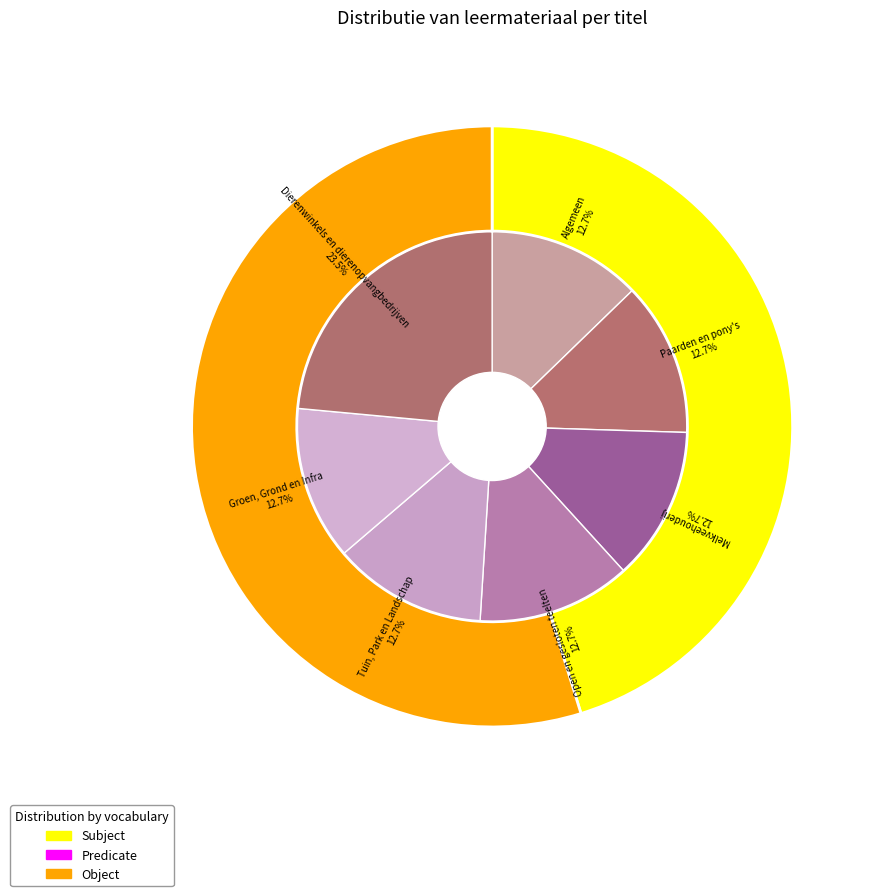

Which has a higher value, Melkveehouderij or Open en gesloten teelten?

Open en gesloten teelten